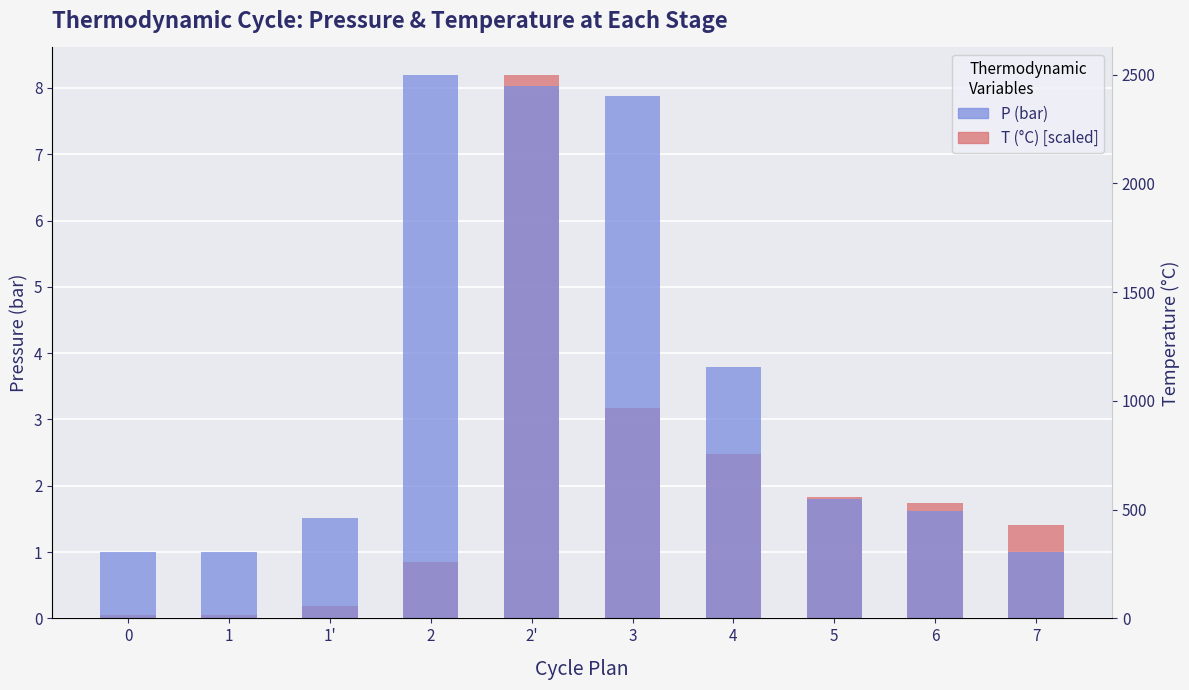

Is the value of T (°C) [scaled] at 7 greater than the value of P (bar) at 7?

Yes